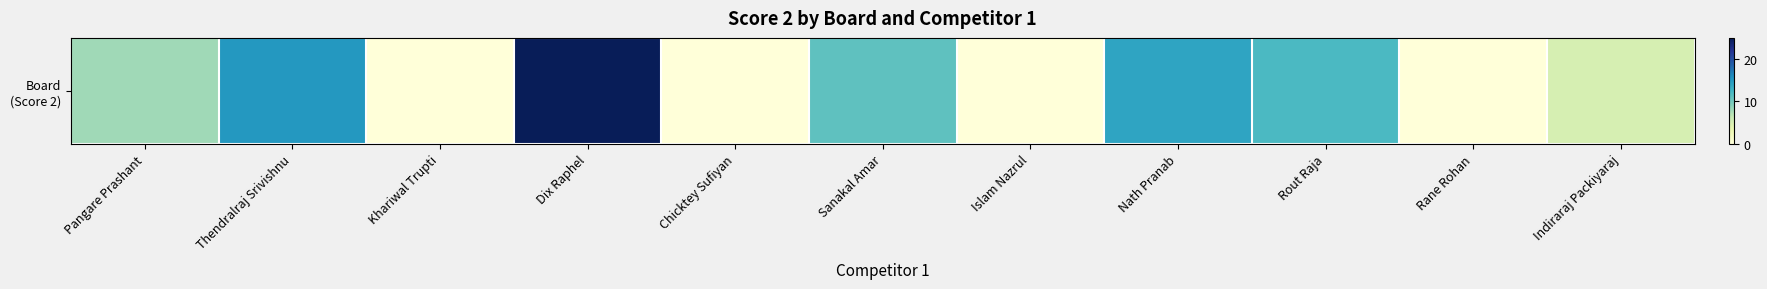

What is the maximum value shown in the chart?

25